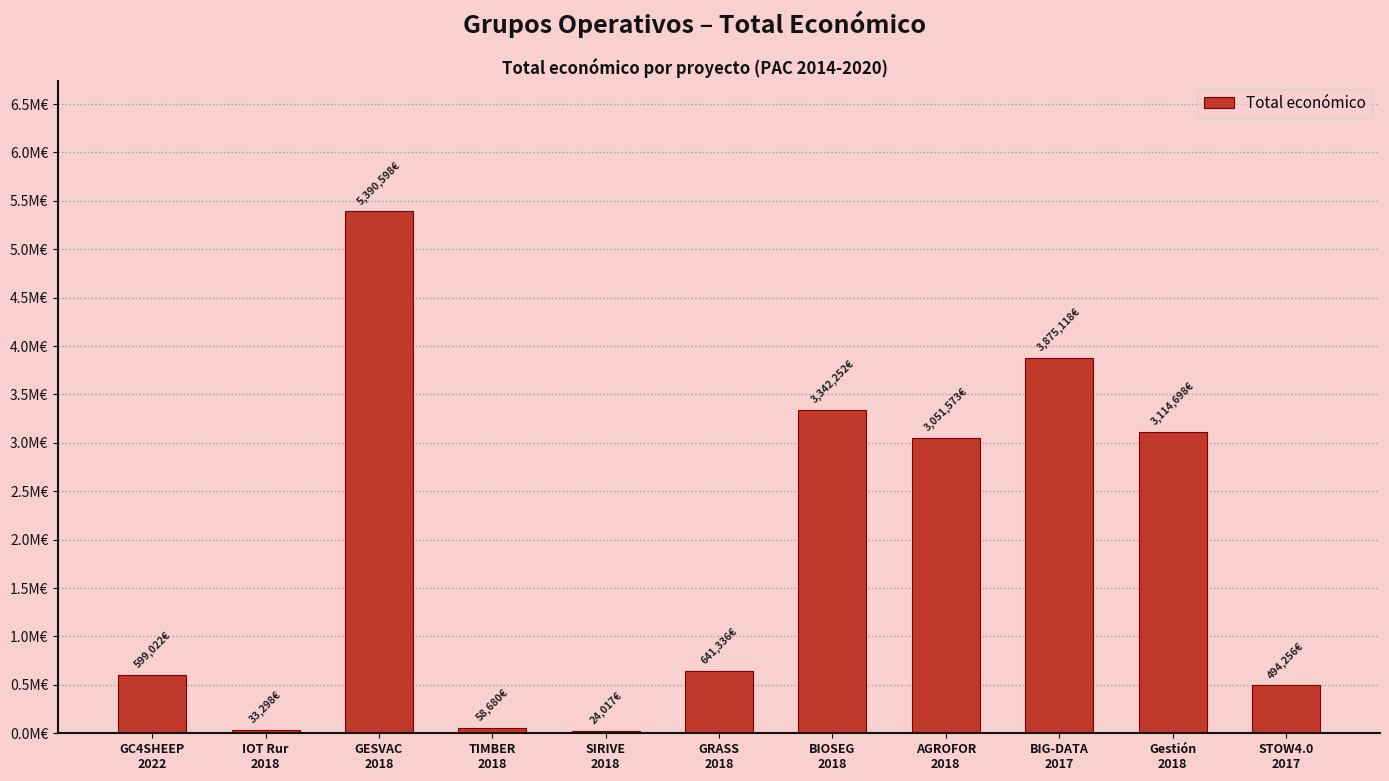

Reading right to left, extract all data points from this chart.

494256	3114698	3875118	3051573	3342252	641336	24017	58680	5390598	33298	599022